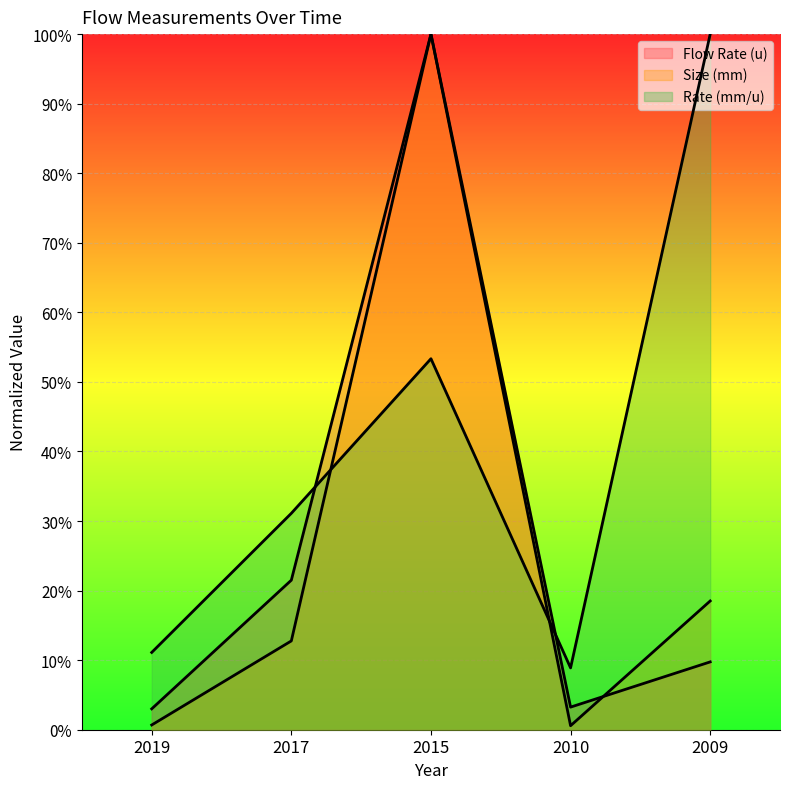

Between 2009 and 2017, which is larger?

2017